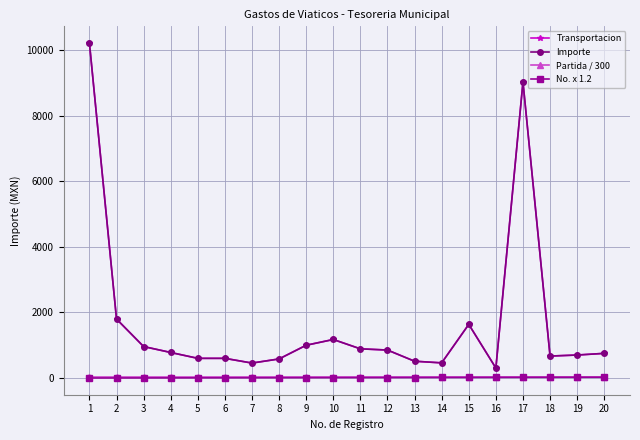

Which series has the largest total across all categories?

Transportacion